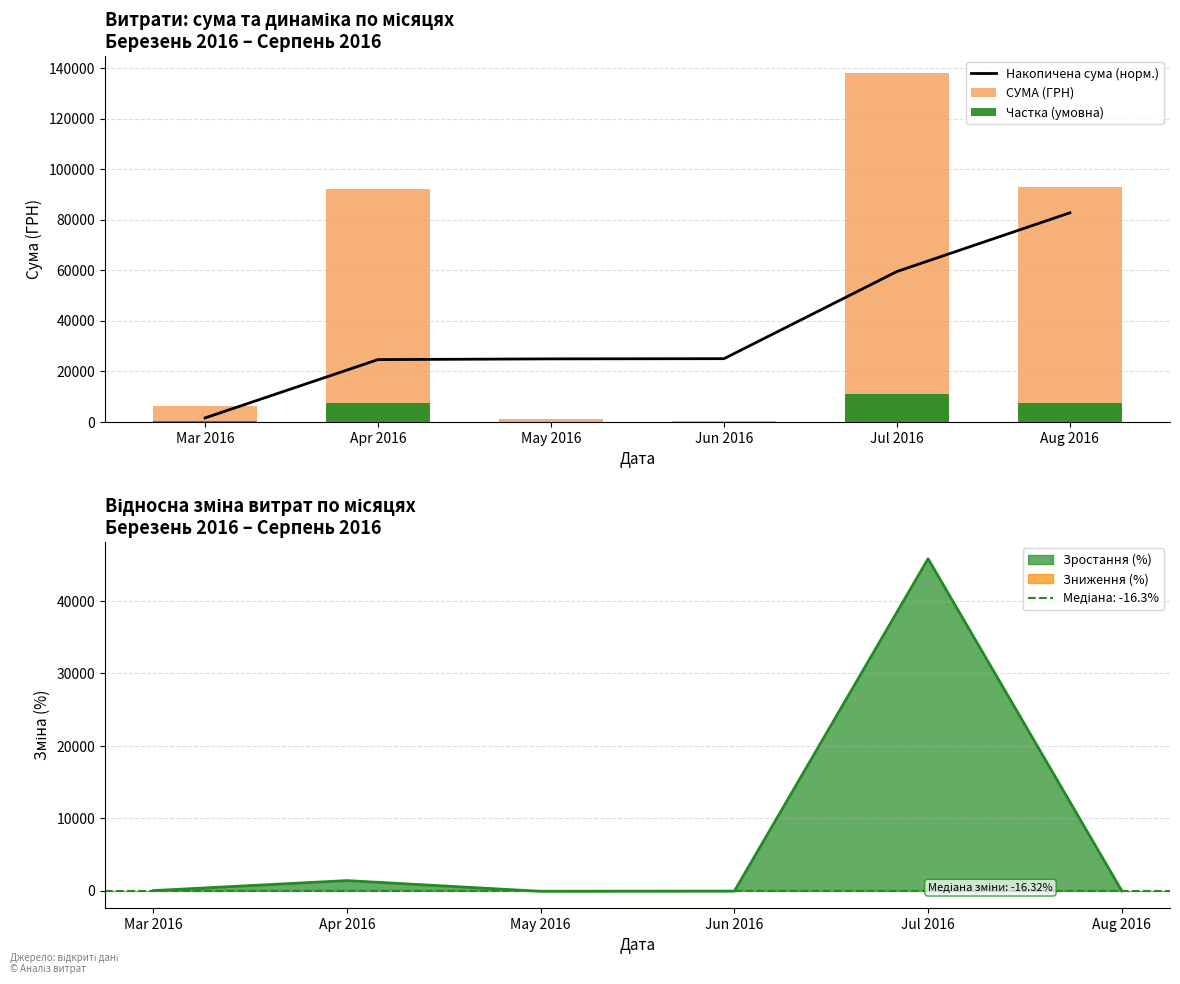

Between Apr 2016 and May 2016, which series saw the biggest shift?

СУМА (ГРН)